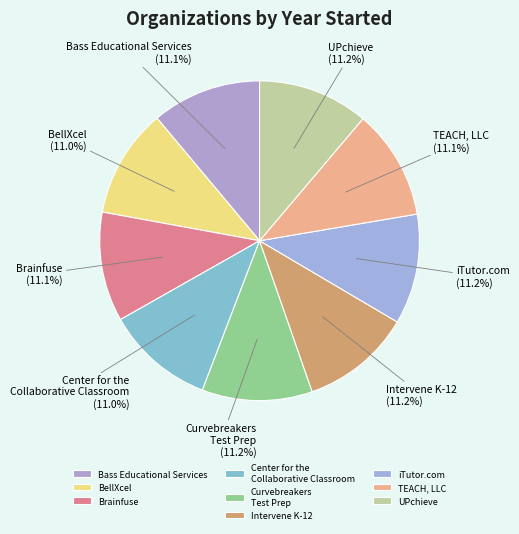

Approximately how many times larger is the value at BellXcel compared to Brainfuse?

1.0